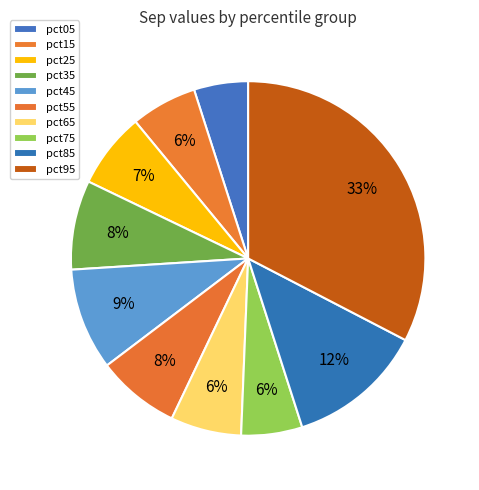

The pct15 slice represents 6% of the pie. True or false?

True